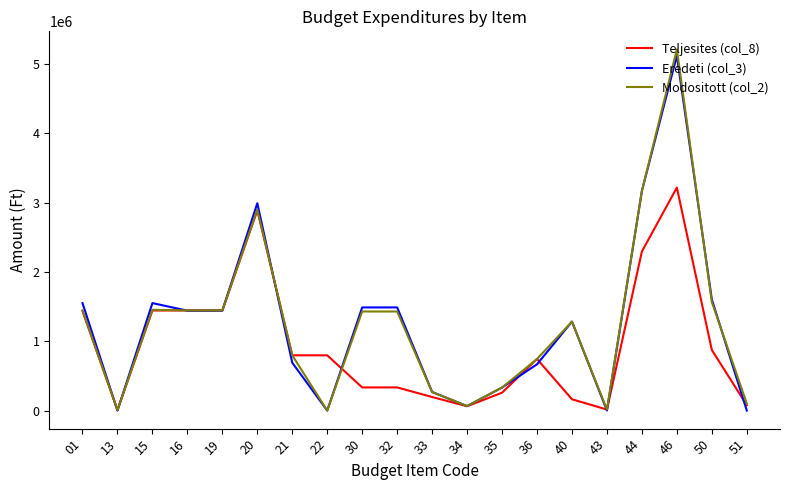

Which series has the widest spread of values?

Modositott (col_2)